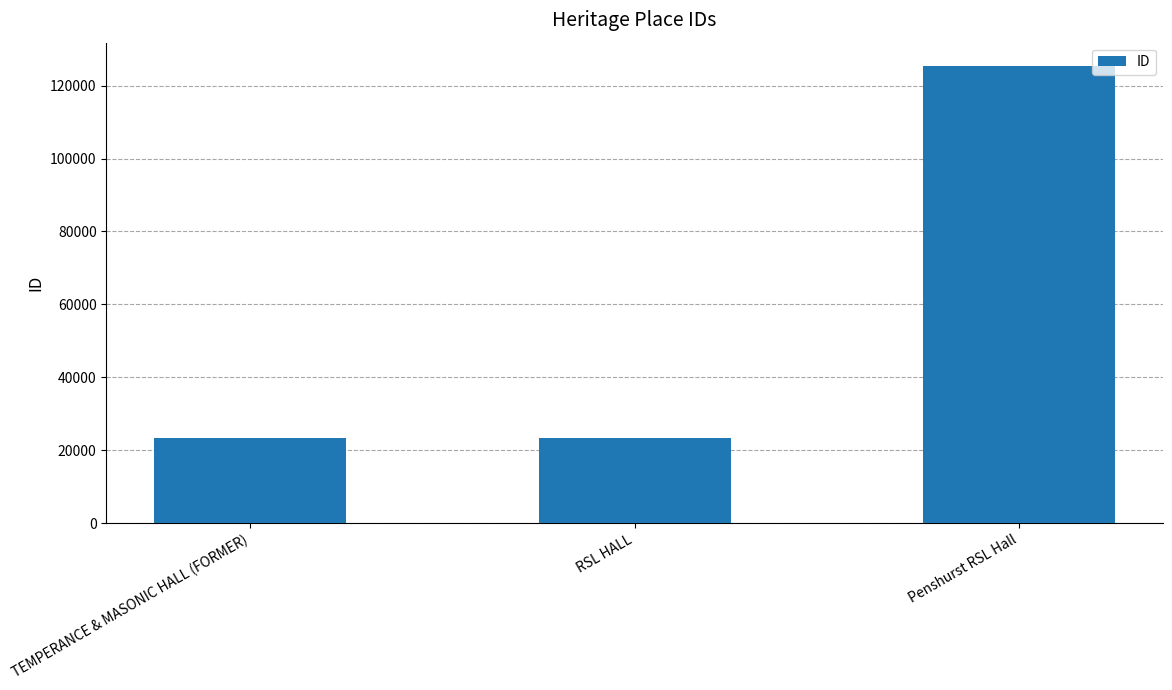

Approximately how many times larger is the value at Penshurst RSL Hall compared to RSL HALL?

5.4